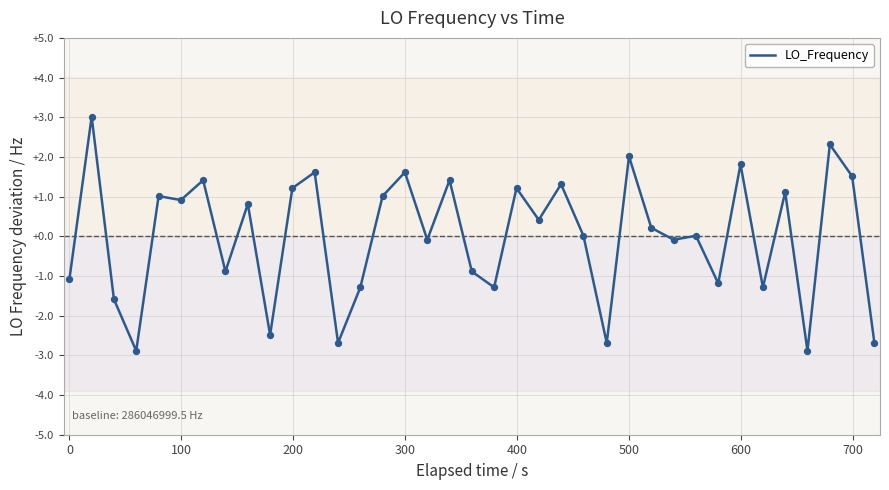

What is the maximum value shown in the chart?

3.0